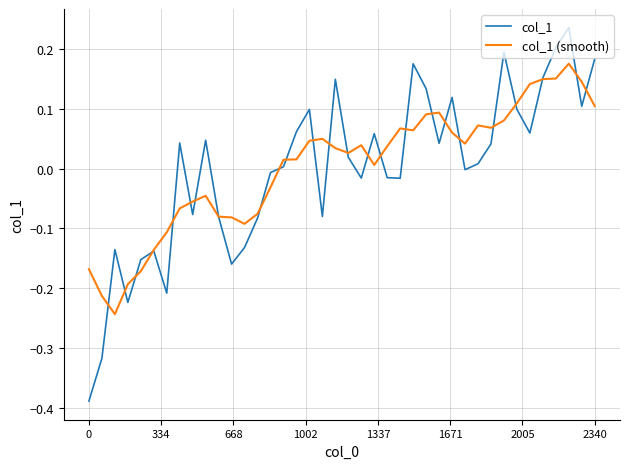

List the series in order of their peak value, lowest first.

col_1 (smooth), col_1